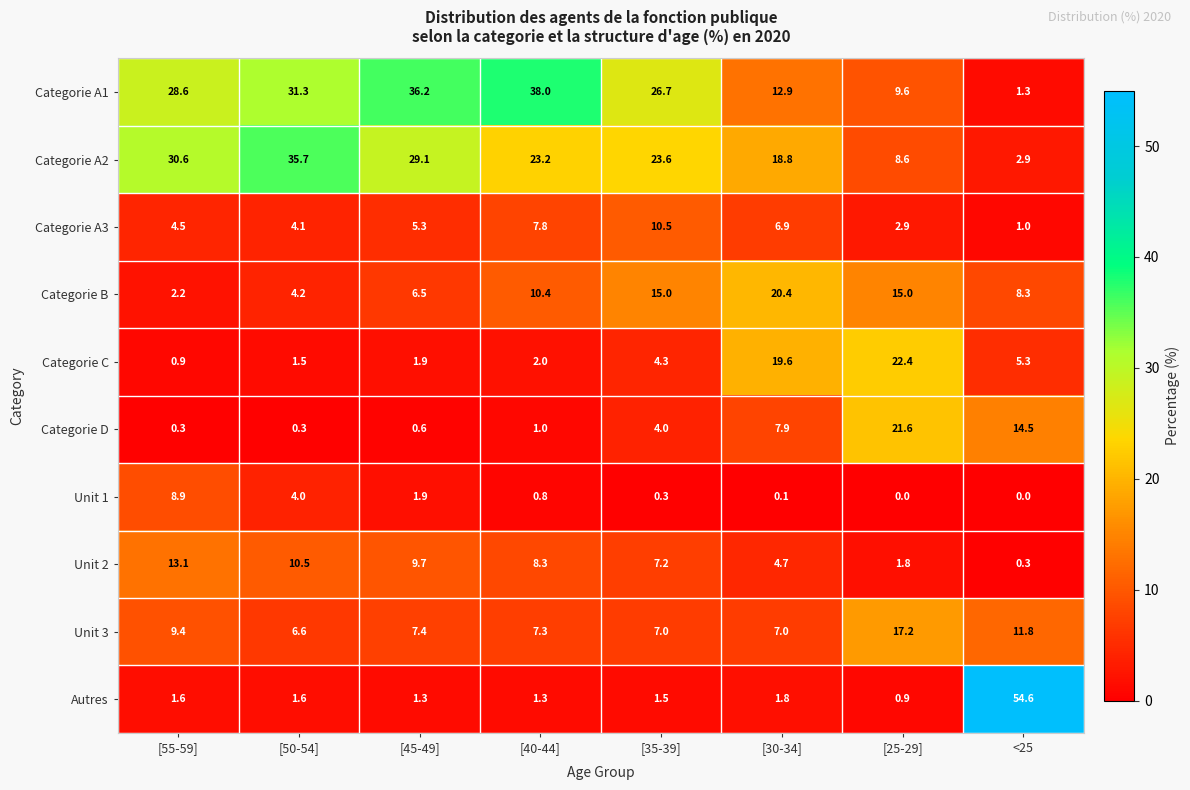

Which series has the largest total across all categories?

Categorie A1